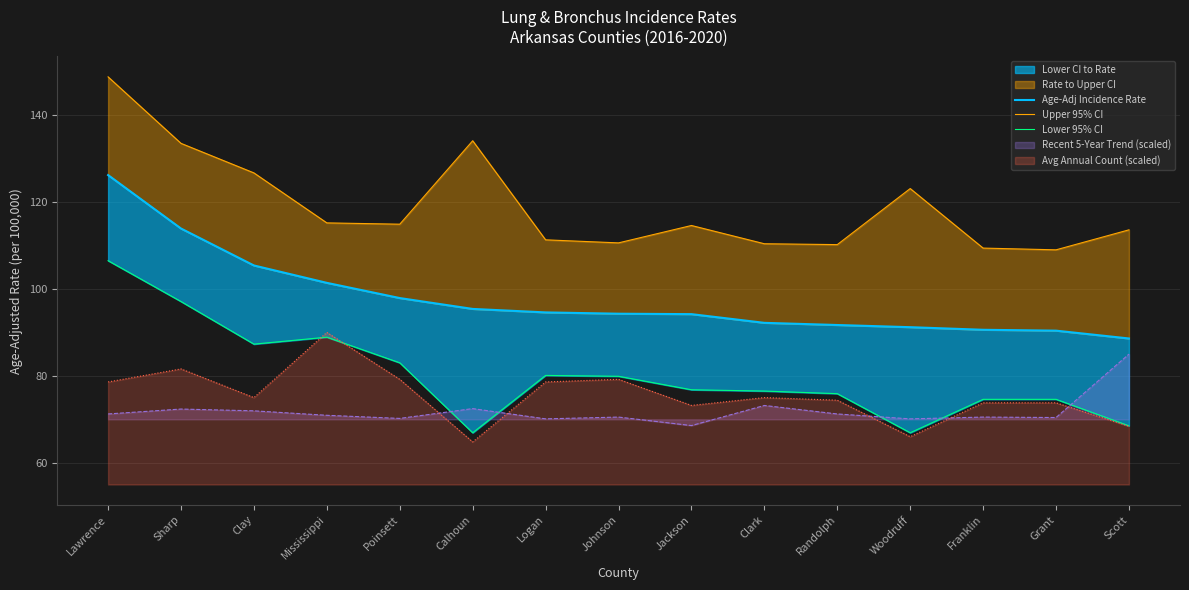

Which series has the largest total across all categories?

Upper 95% CI